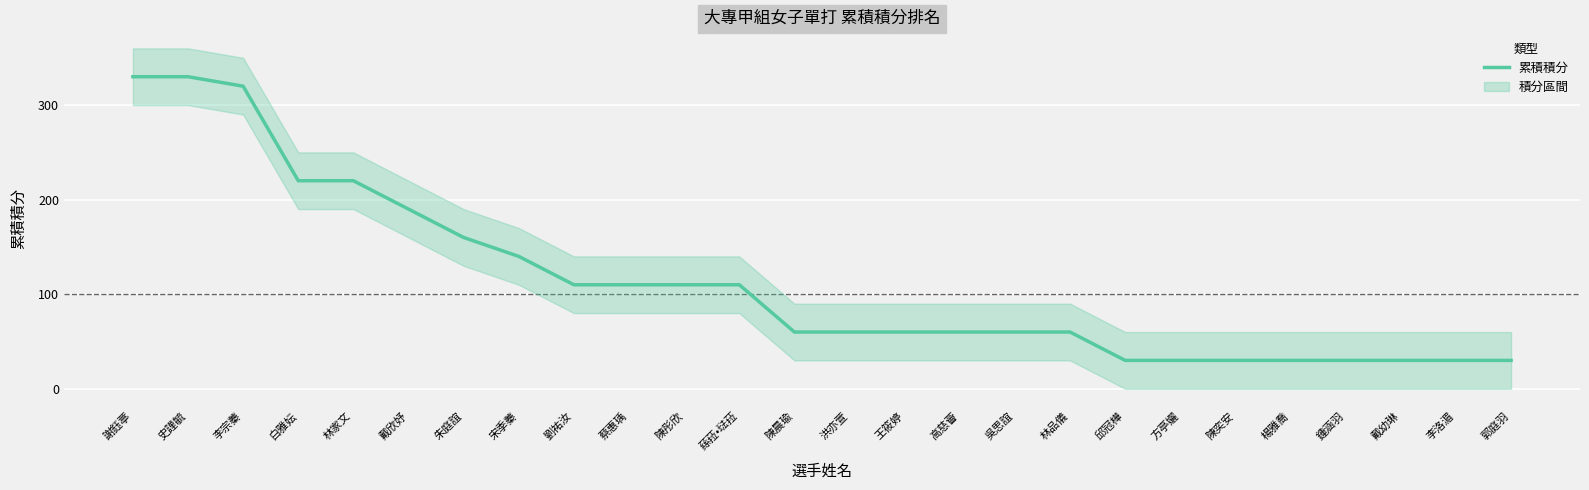

How many data points are less than 60?

8